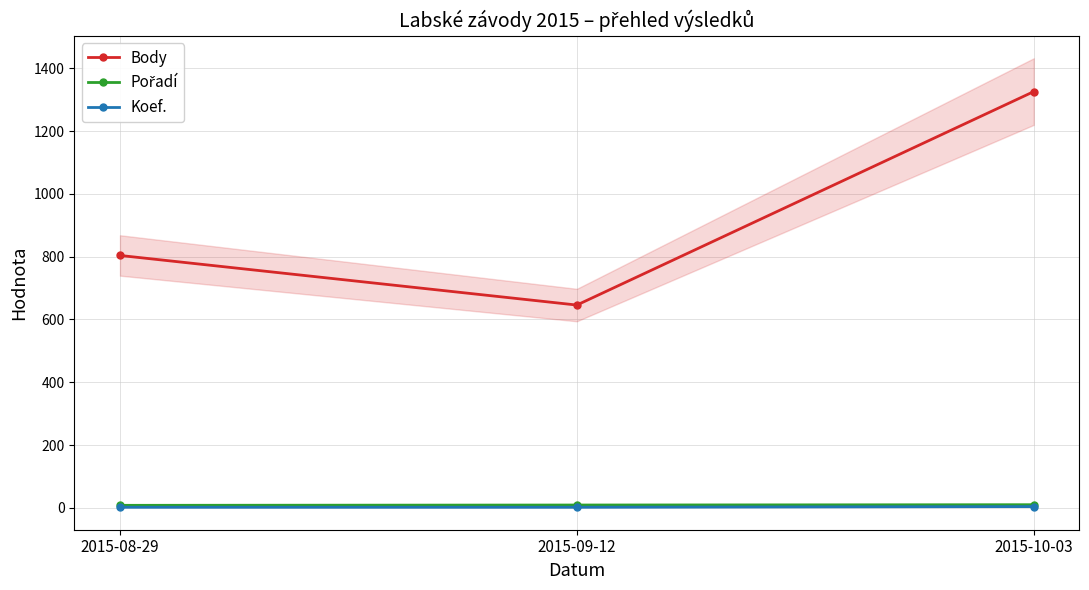

Where does the Pořadí series first go above 9?

2015-10-03